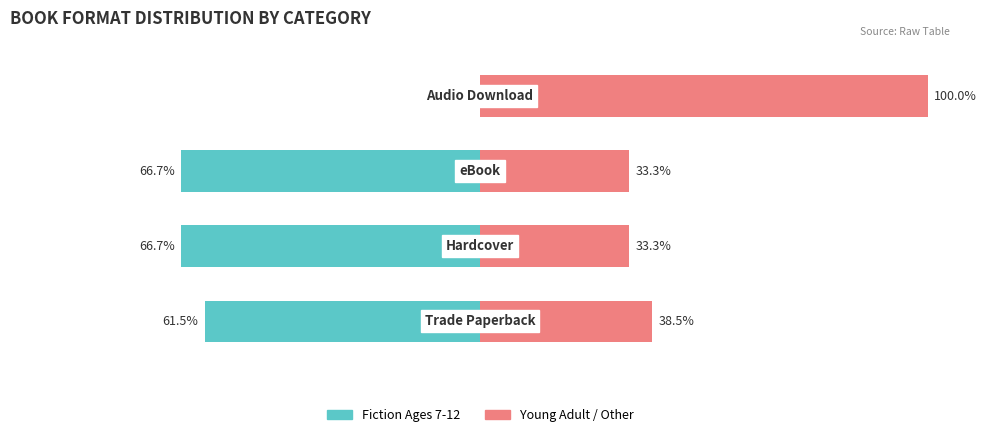

What is the value of the Young Adult / Other bar at the 3rd from the left?

33.3